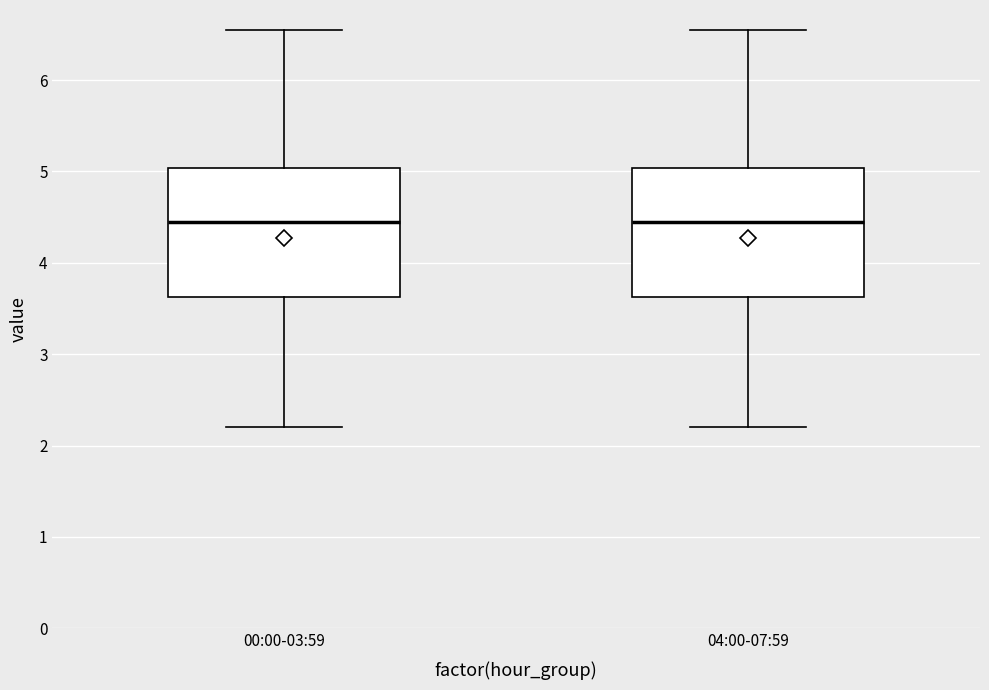

Reading left to right, read every box against the y-axis: the position of its median line, the range the box covers, and the ends of its whiskers. The values are not printed on the chart, so give them approximately, as read against the axis.

00:00-03:59: median 4.5, box 3.6 to 5.0, whiskers 2.2 to 6.6
04:00-07:59: median 4.5, box 3.6 to 5.0, whiskers 2.2 to 6.6